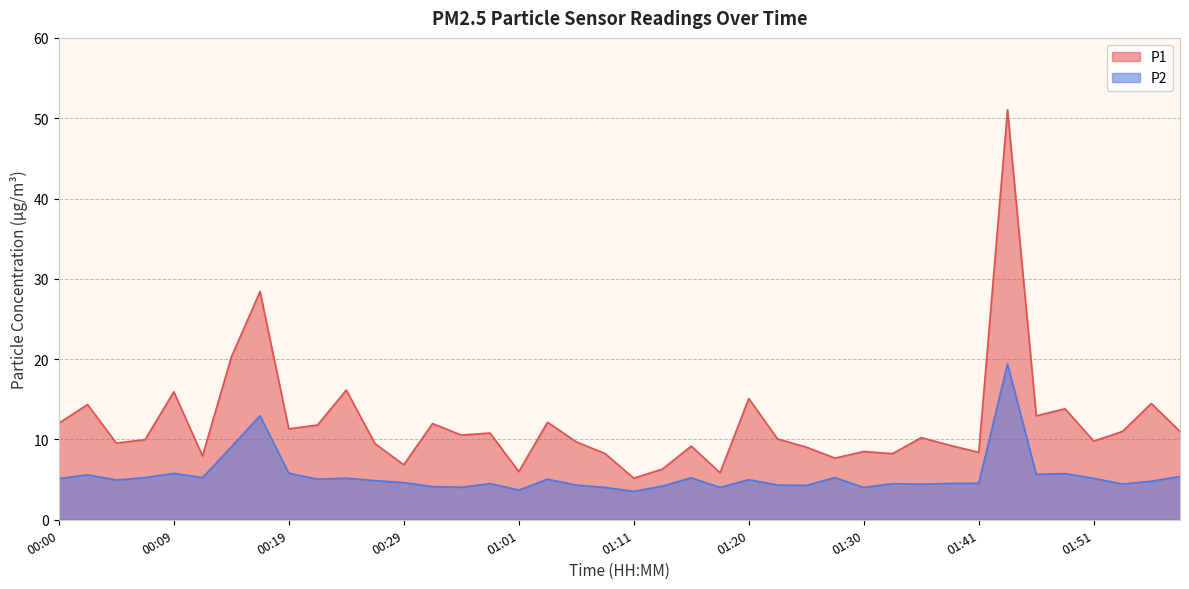

What is the minimum value for P1?

5.2